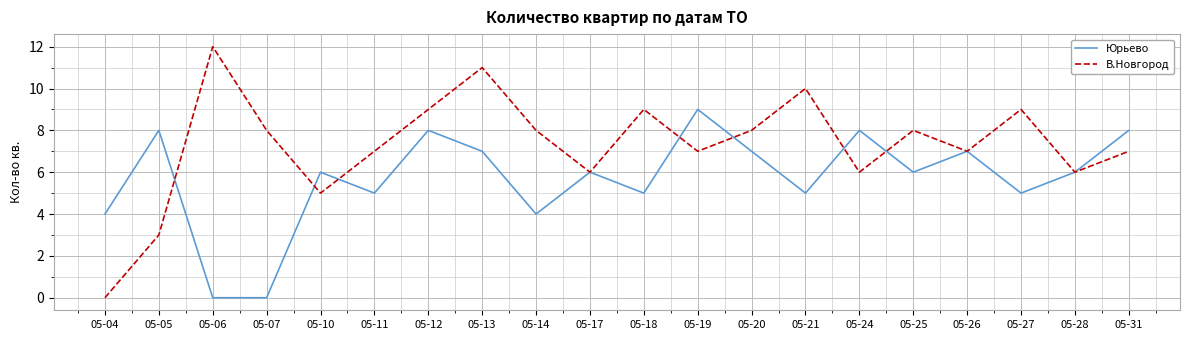

Between which two adjacent categories do В.Новгород and Юрьево first intersect?

05-05 and 05-06